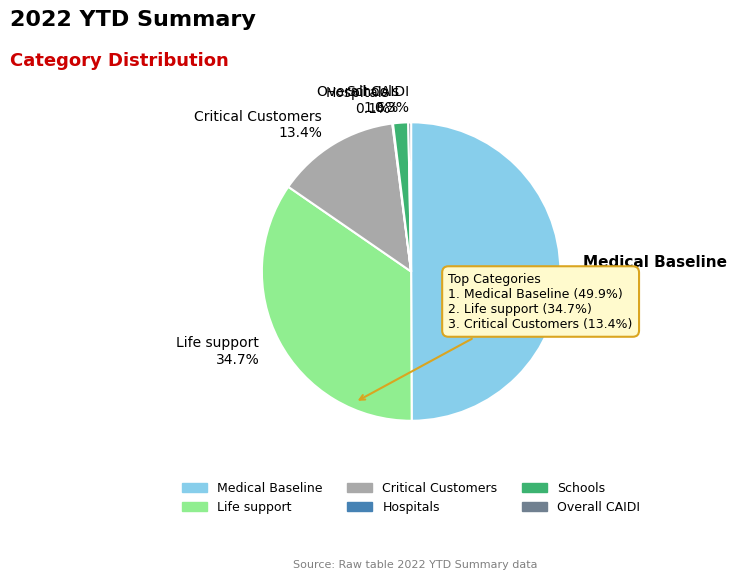

What percentage do Critical Customers and Overall CAIDI together represent?

13.7%